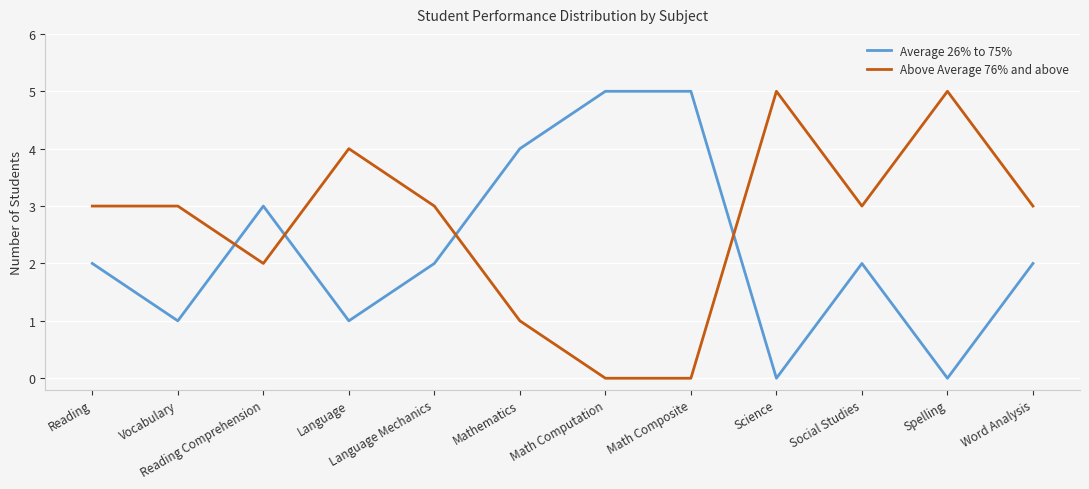

Reading left to right, extract all data points from this chart.

Average 26% to 75%: Reading=2	Vocabulary=1	Reading Comprehension=3	Language=1	Language Mechanics=2	Mathematics=4	Math Computation=5	Math Composite=5	Science=0	Social Studies=2	Spelling=0	Word Analysis=2
Above Average 76% and above: Reading=3	Vocabulary=3	Reading Comprehension=2	Language=4	Language Mechanics=3	Mathematics=1	Math Computation=0	Math Composite=0	Science=5	Social Studies=3	Spelling=5	Word Analysis=3